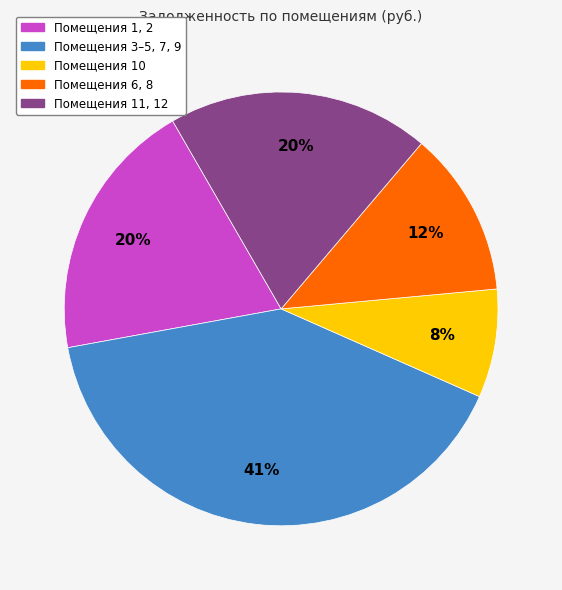

To the nearest percent, what is the average slice percentage?

20%